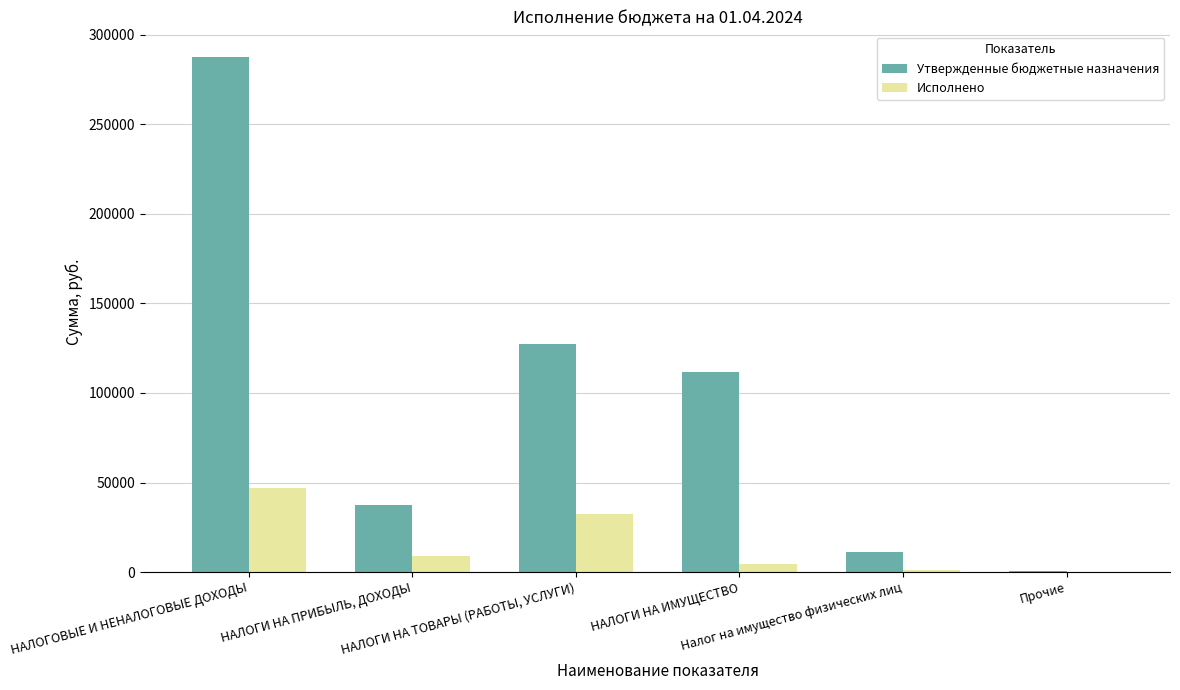

What is the sum of all Утвержденные бюджетные назначения values?

575700.0